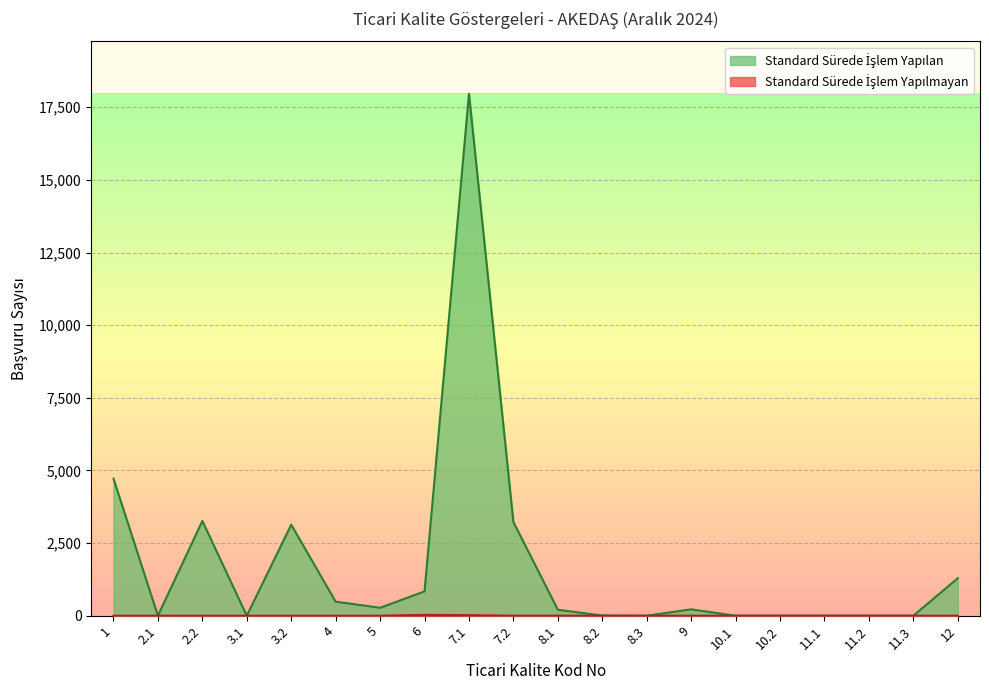

Rank the series at 5 from lowest to highest value.

Standard Sürede İşlem Yapılmayan, Standard Sürede İşlem Yapılan